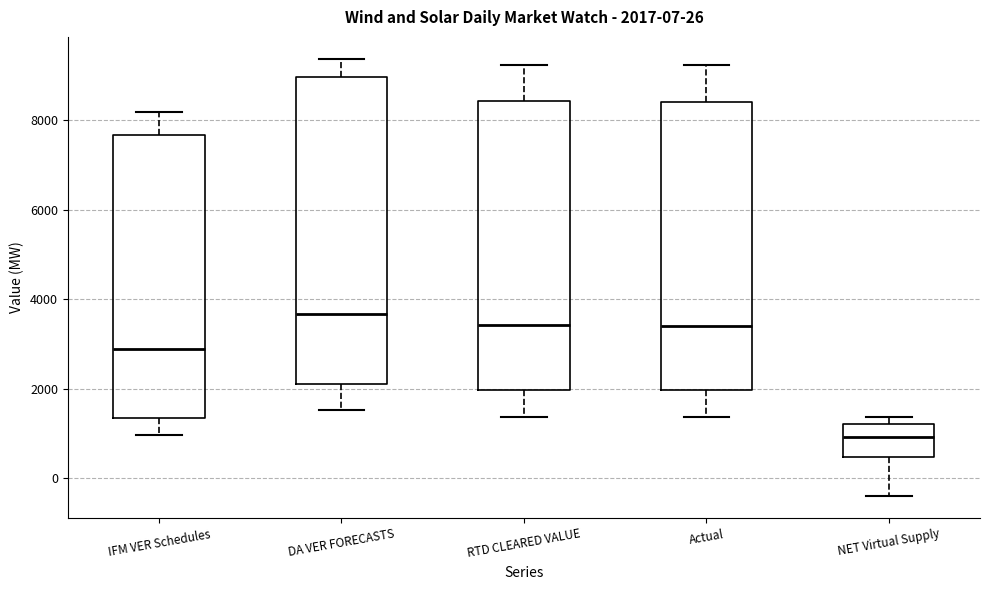

Which box is the tallest, from its lower edge to its upper edge?

DA VER FORECASTS